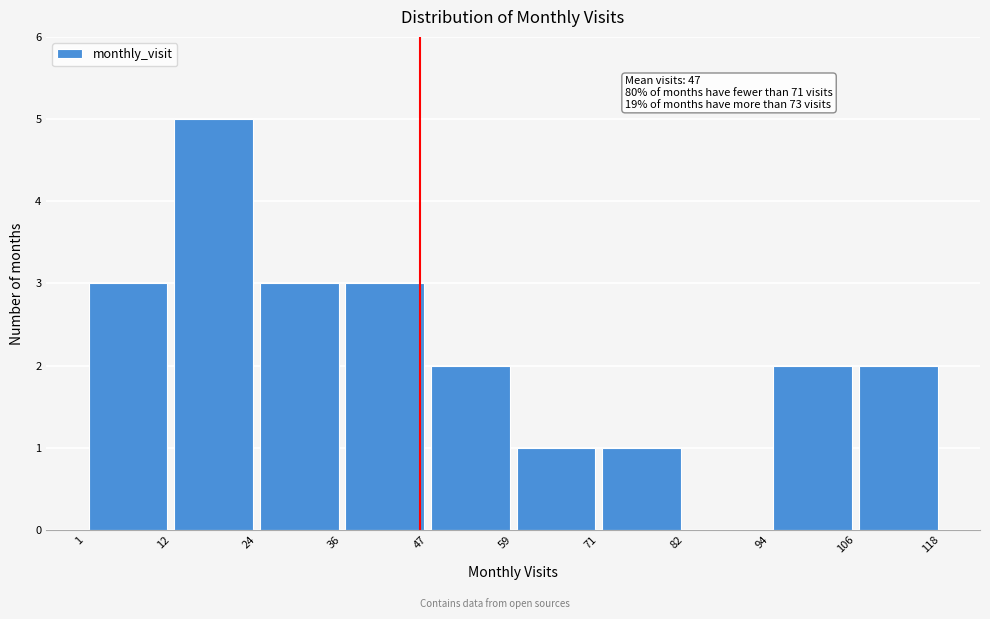

Which range on the x-axis has the tallest bar?

12 to 24